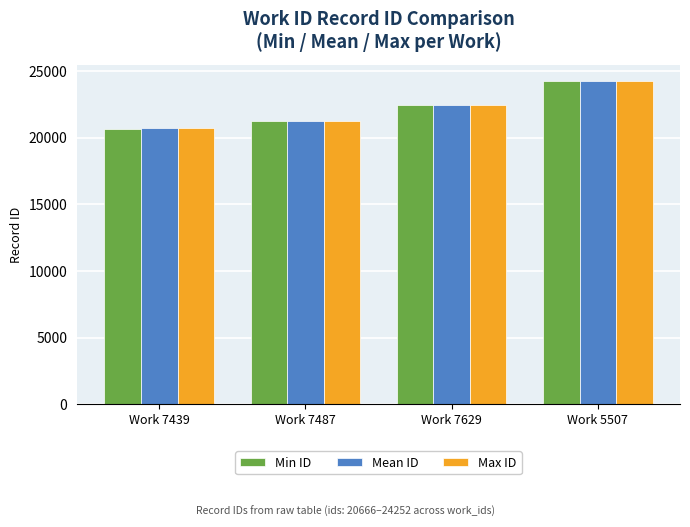

At which label does Max ID reach its peak?

Work 5507